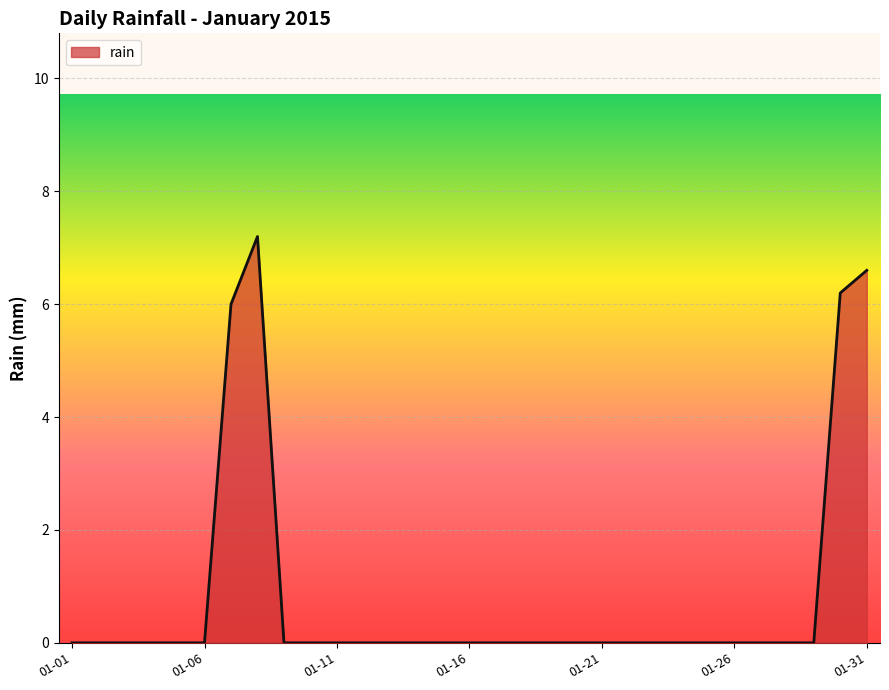

What is the greatest value displayed?

7.2